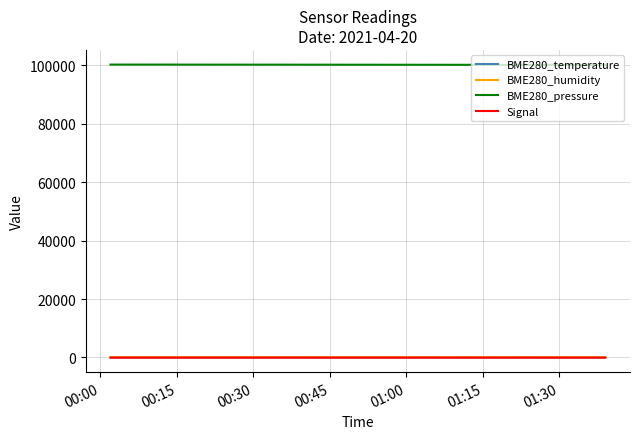

How many values in the BME280_pressure series exceed 100220?

20